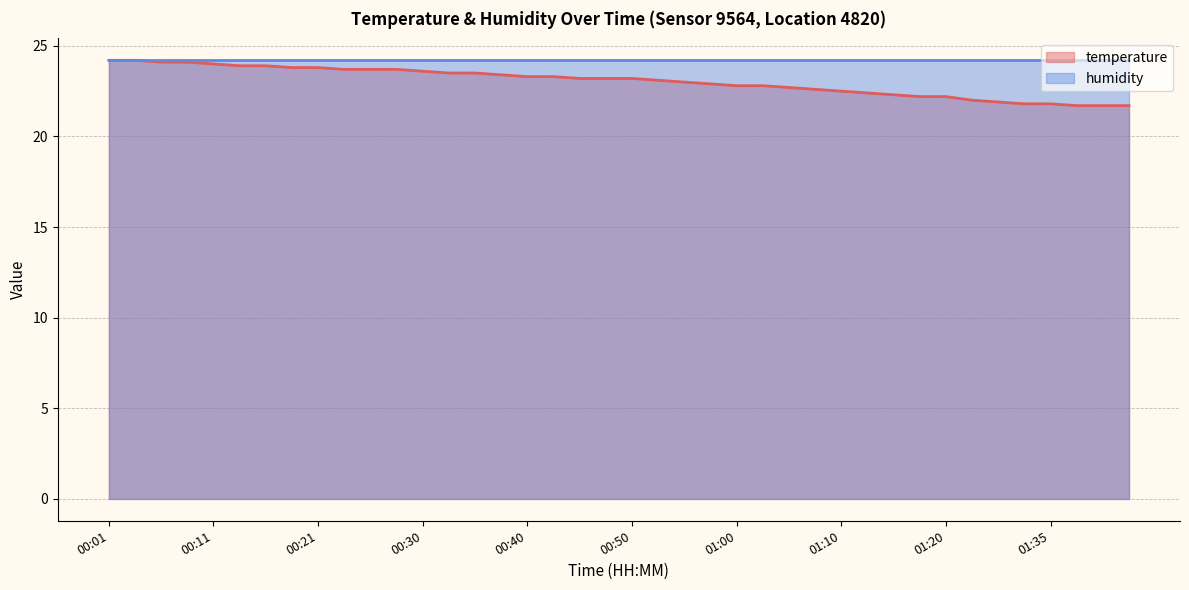

What is the change in value from 00:28 to 01:40?

-2.0